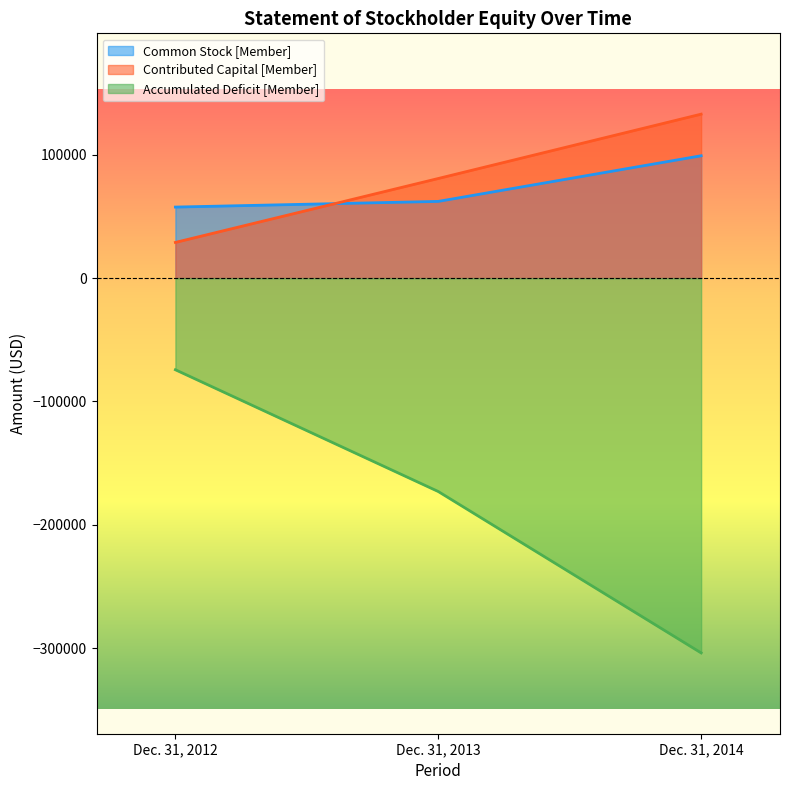

At which label does Accumulated Deficit [Member] first exceed -172944?

Dec. 31, 2012